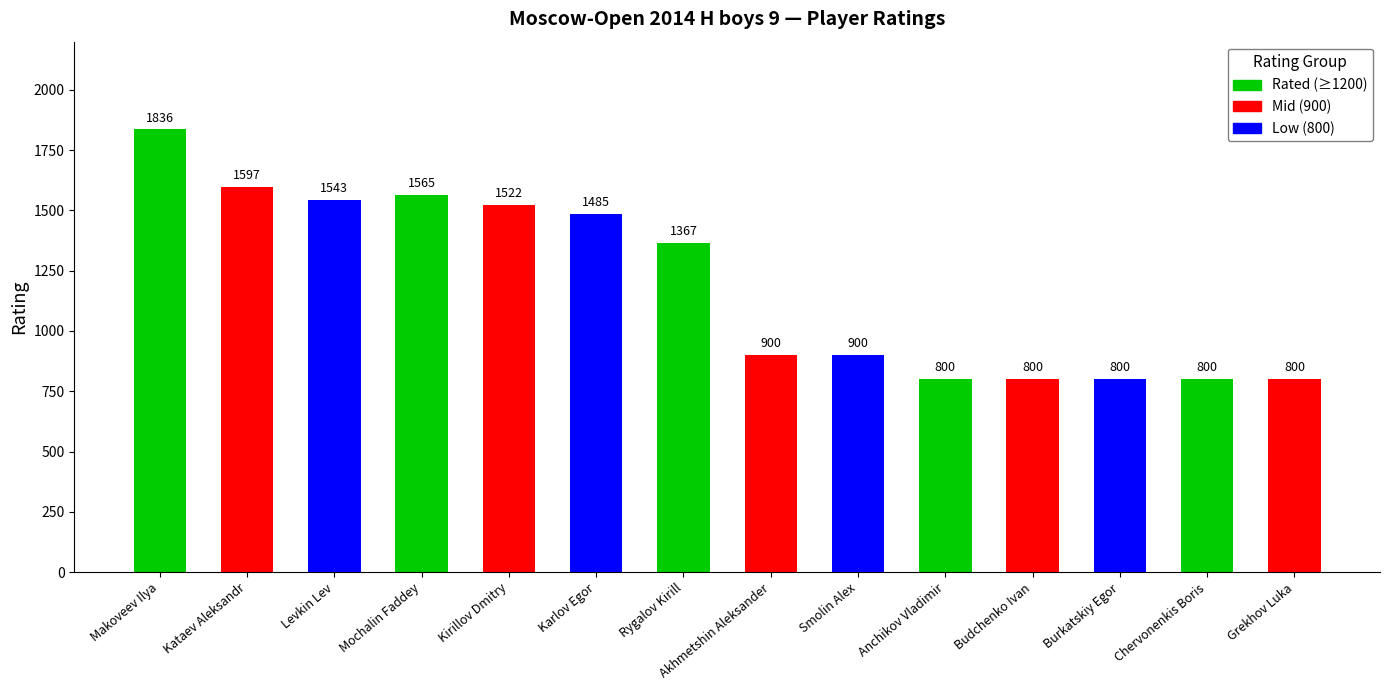

Reading right to left, transcribe all the data shown in this chart.

Grekhov Luka=800	Chervonenkis Boris=800	Burkatskiy Egor=800	Budchenko Ivan=800	Anchikov Vladimir=800	Smolin Alex=900	Akhmetshin Aleksander=900	Rygalov Kirill=1367	Karlov Egor=1485	Kirillov Dmitry=1522	Mochalin Faddey=1565	Levkin Lev=1543	Kataev Aleksandr=1597	Makoveev Ilya=1836